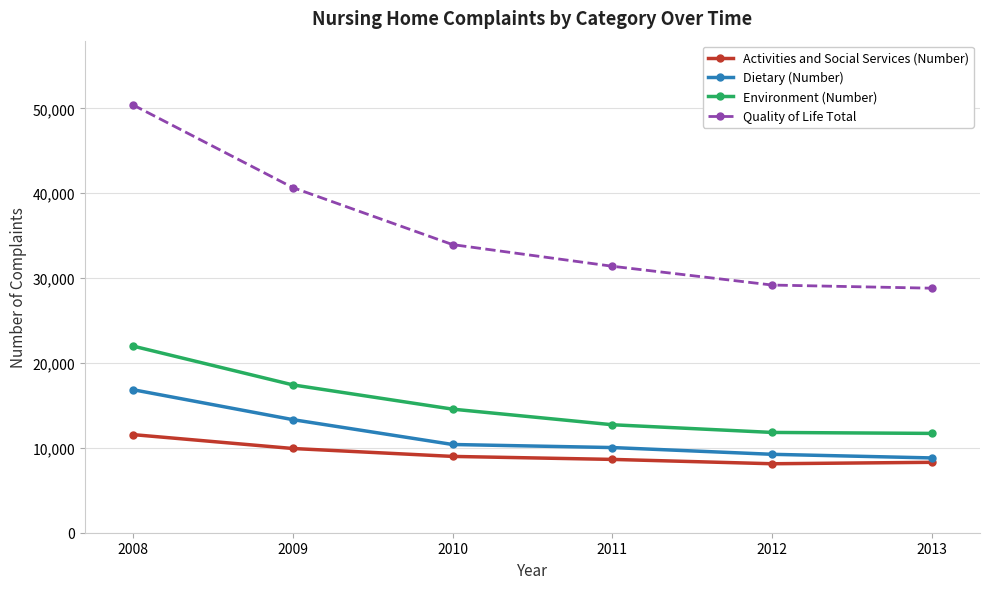

At which label does Activities and Social Services (Number) first exceed 8991?

2008